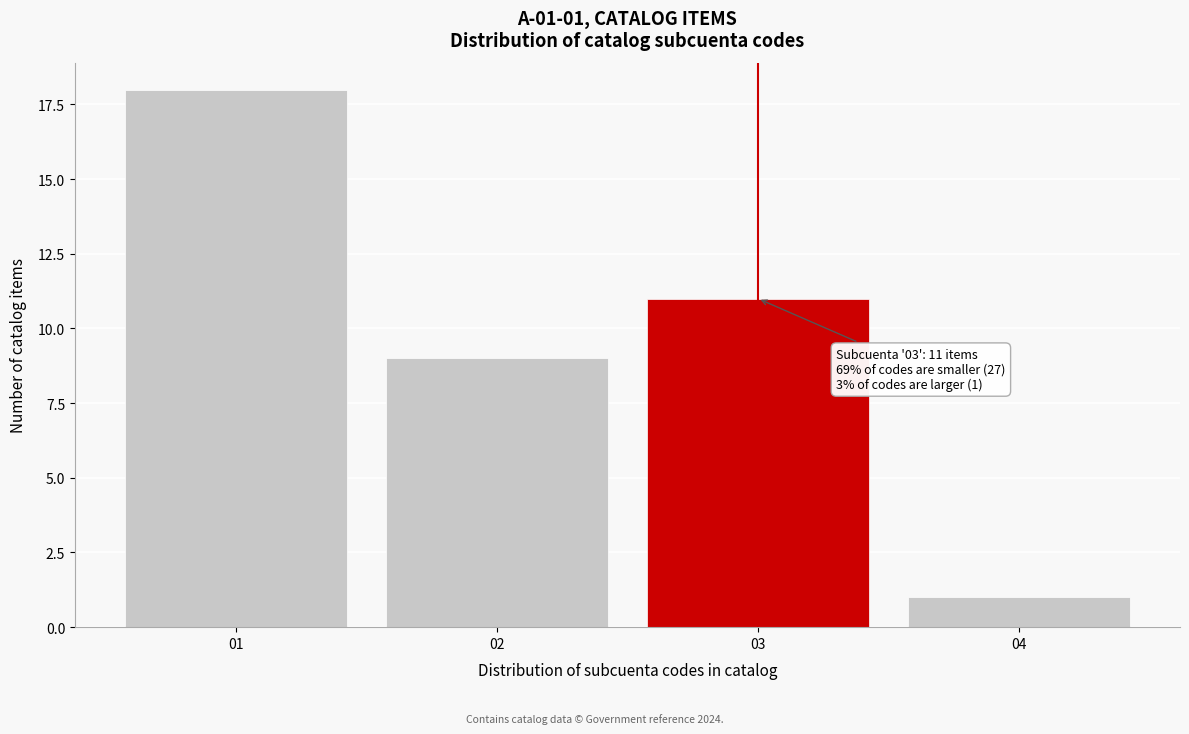

Reading left to right, extract all data points from this chart.

18	9	11	1